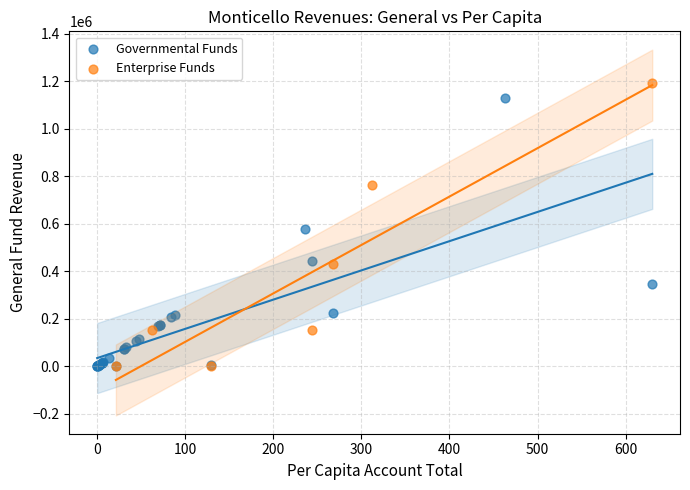

Which series has the largest Y range (max minus min)?

Enterprise Funds